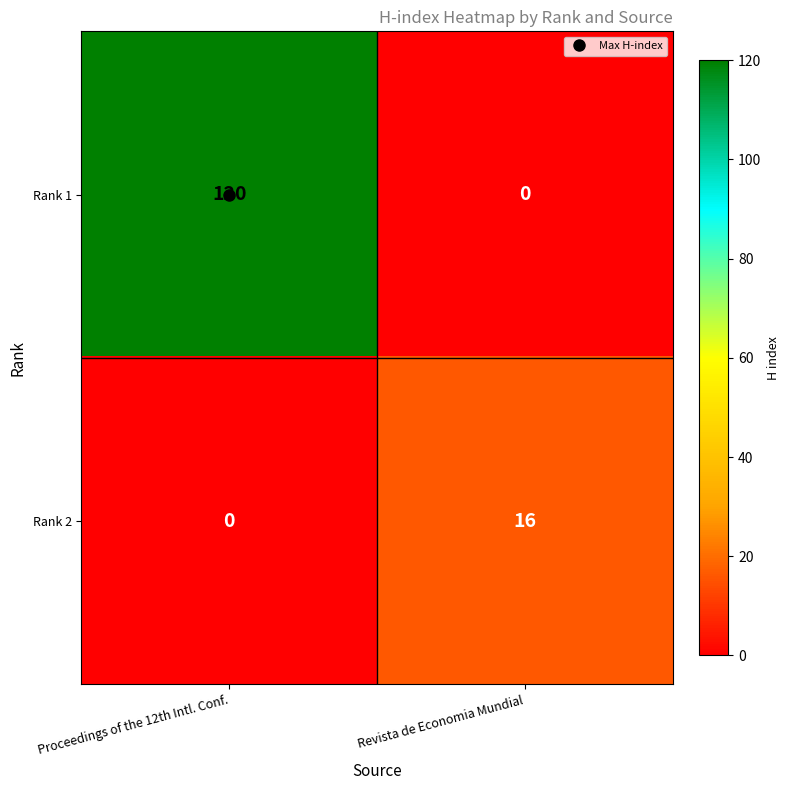

Rank the series by their average value, from lowest to highest.

Rank 2, Rank 1